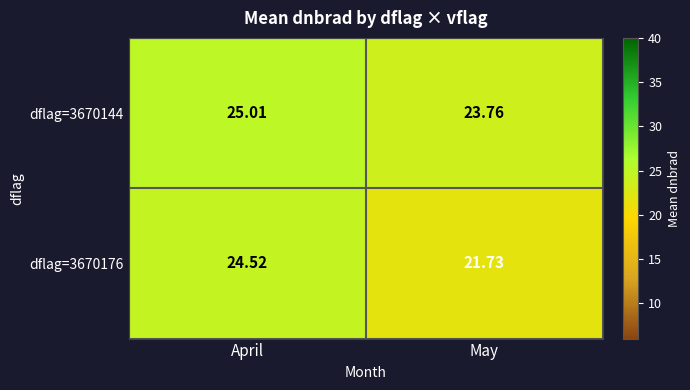

At which category is the sum across all series the highest?

April